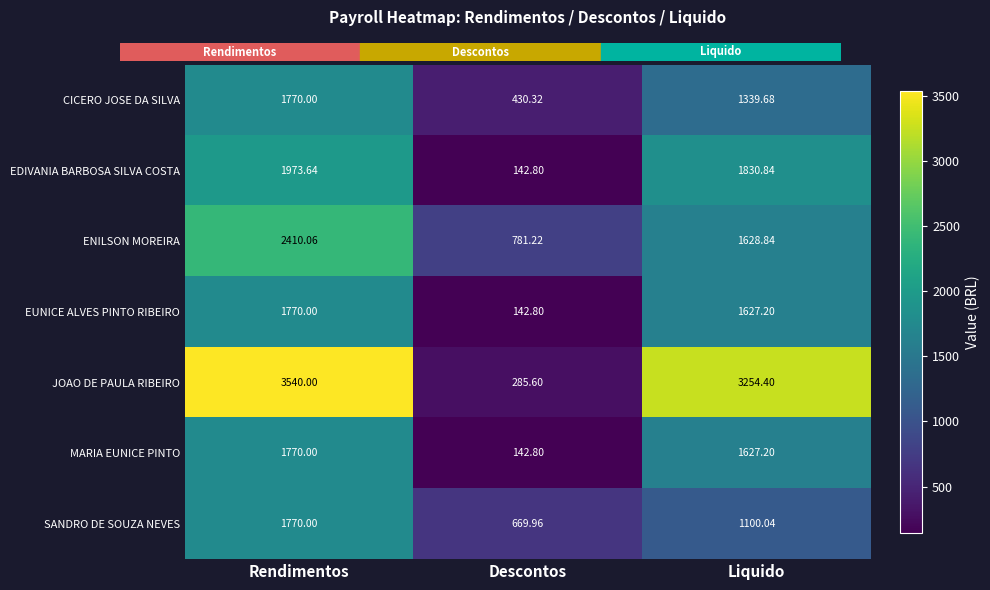

Which series has the largest range (max minus min)?

JOAO DE PAULA RIBEIRO